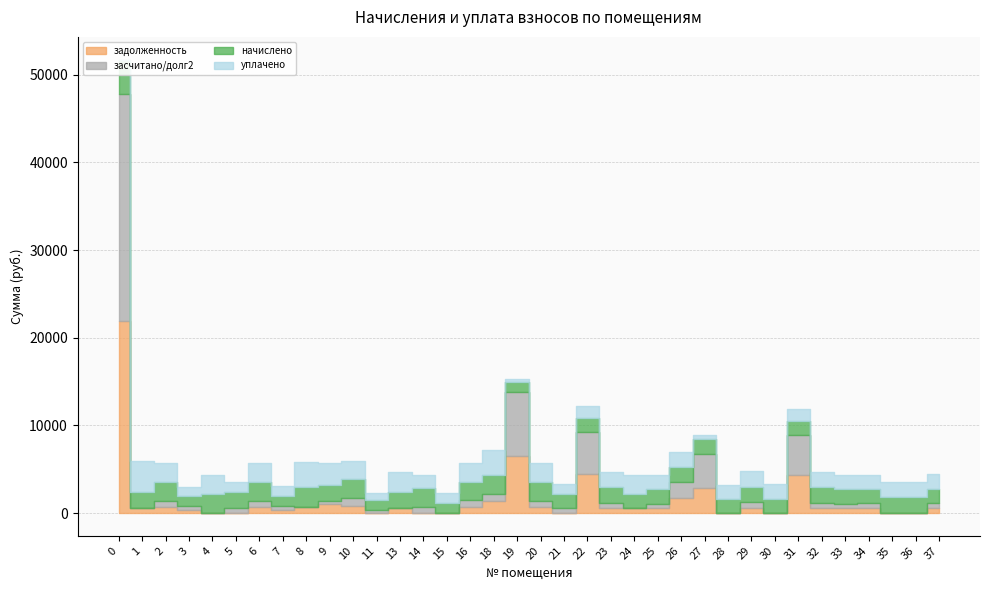

In задолженность, how many points are higher than both neighbors (excluding endpoints)?

10